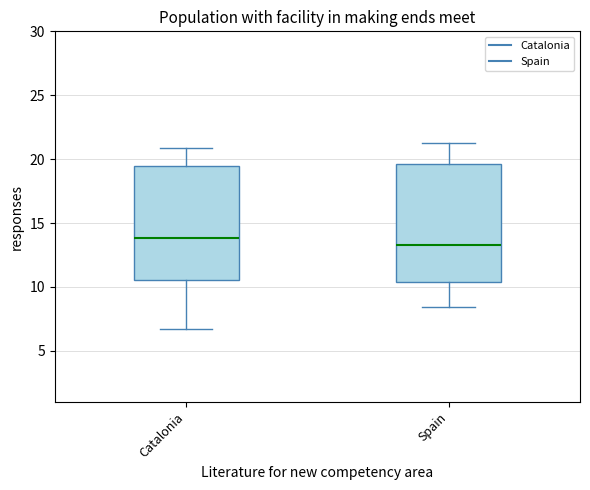

Reading left to right, read every box against the y-axis: the position of its median line, the range the box covers, and the ends of its whiskers. The values are not printed on the chart, so give them approximately, as read against the axis.

Catalonia: median 14.0, box 10.5 to 19.5, whiskers 6.5 to 21.0
Spain: median 13.5, box 10.5 to 19.5, whiskers 8.5 to 21.5